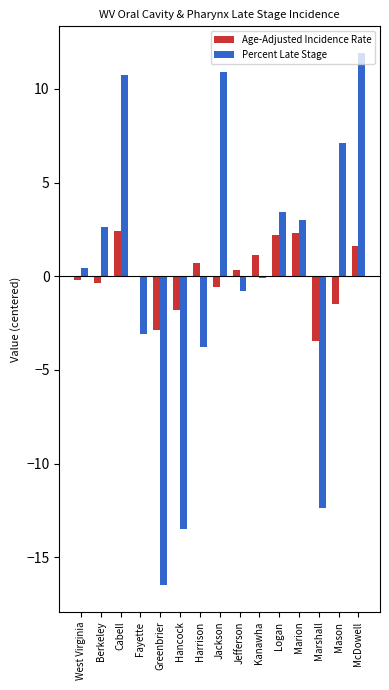

What is the spread (max minus min) of values at Kanawha?

1.2